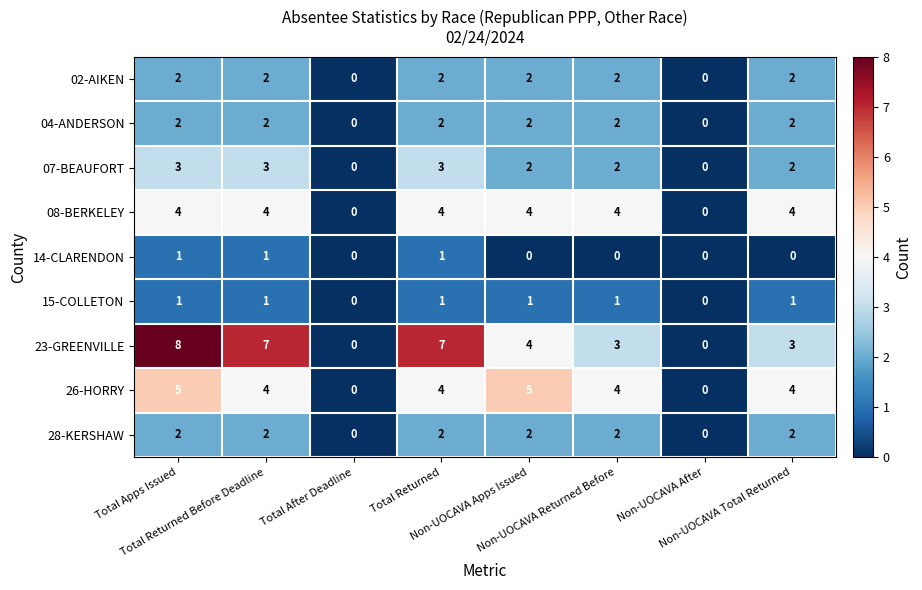

Count the 02-AIKEN values in the range 2 to 3.

6